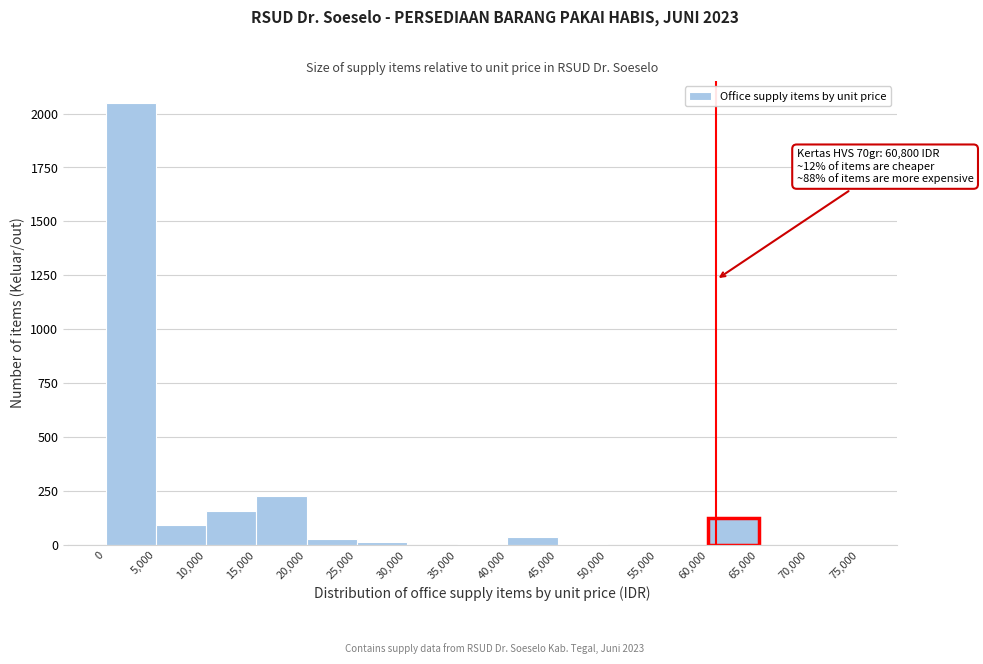

Over which range of the x-axis is the bar tallest?

0 to 5,000